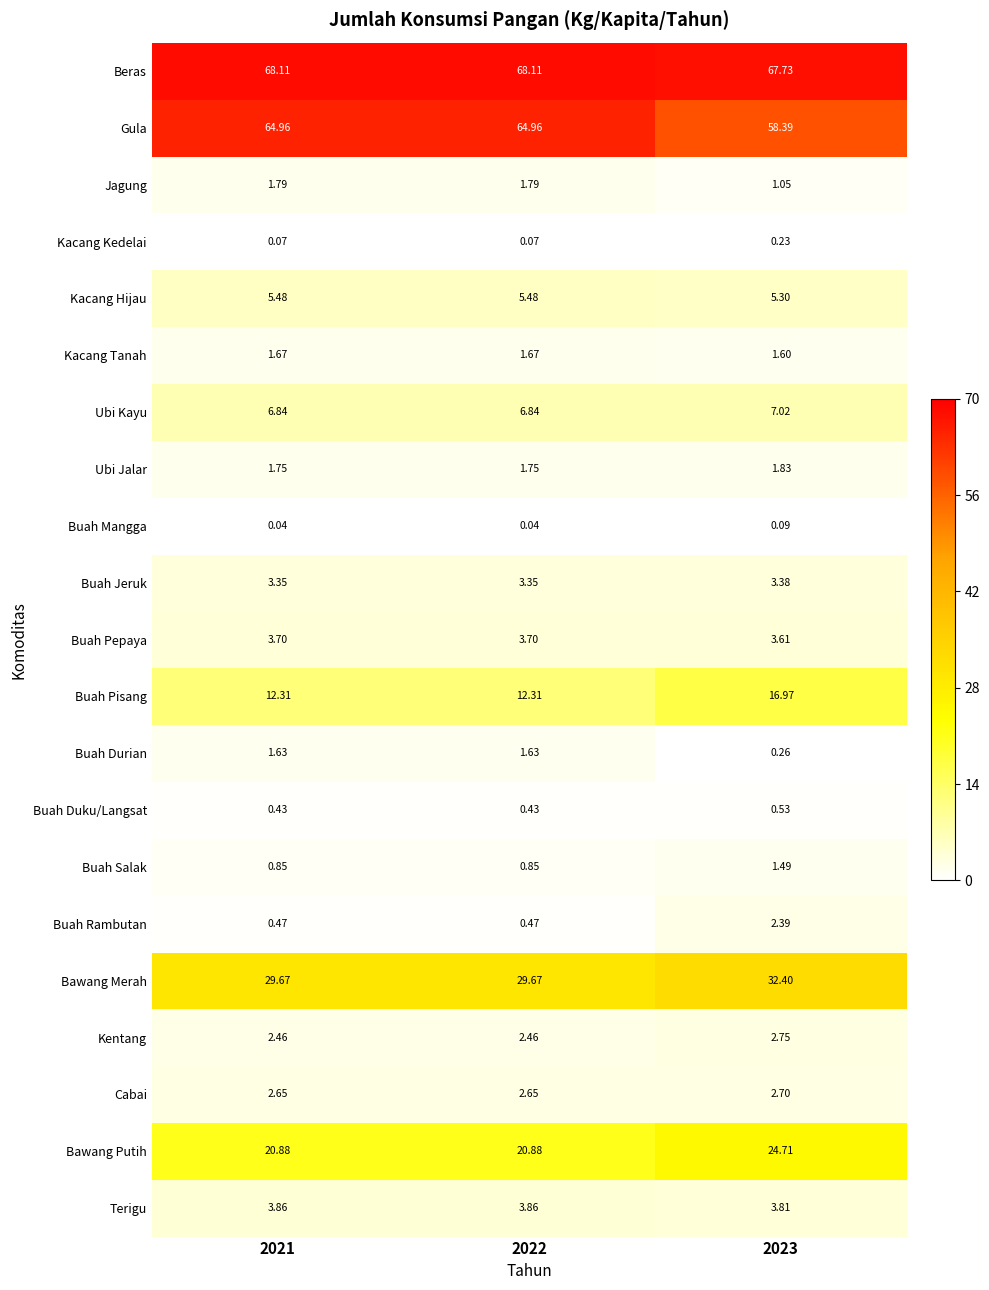

Rank the series by their maximum value, from highest to lowest.

Beras, Gula, Bawang Merah, Bawang Putih, Buah Pisang, Ubi Kayu, Kacang Hijau, Terigu, Buah Pepaya, Buah Jeruk, Kentang, Cabai, Buah Rambutan, Ubi Jalar, Jagung, Kacang Tanah, Buah Durian, Buah Salak, Buah Duku/Langsat, Kacang Kedelai, Buah Mangga